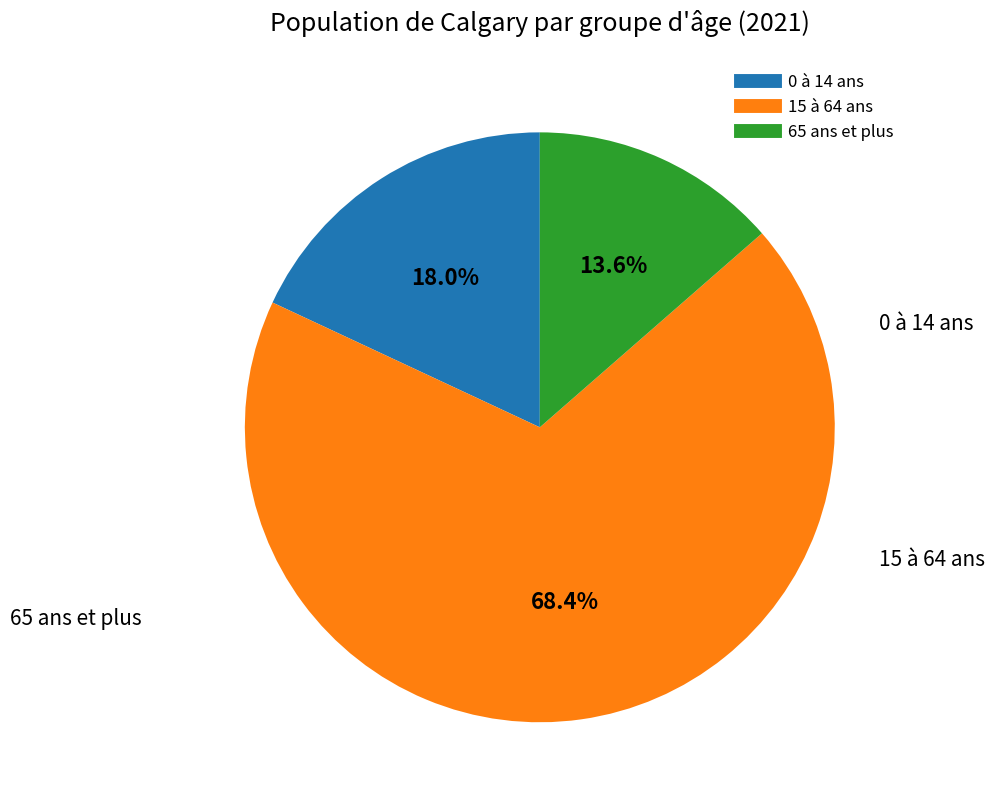

Is it true that 65 ans et plus is 14% of the pie?

True